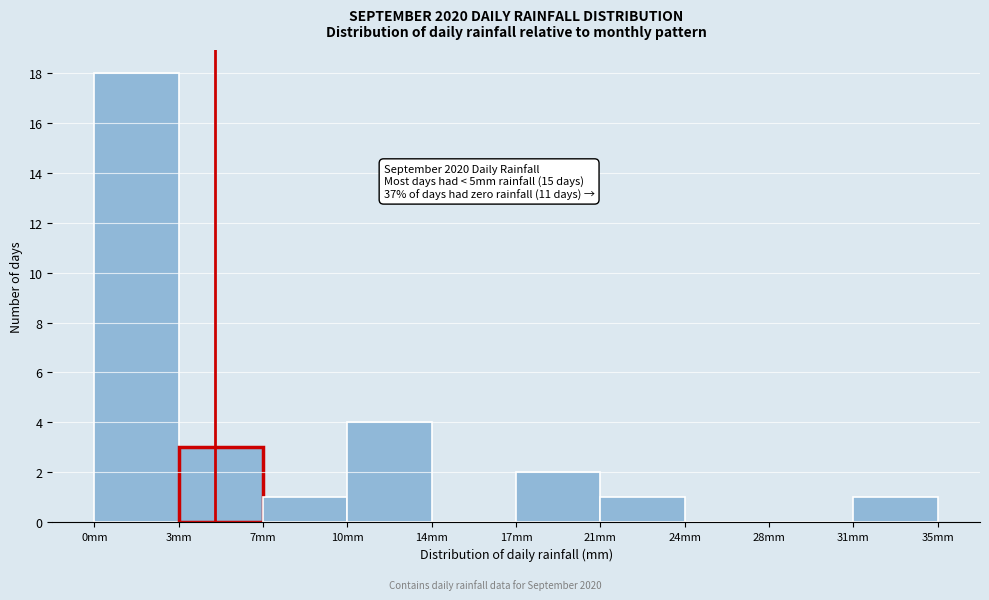

Reading right to left, transcribe all the data shown in this chart.

31mm=1	28mm=0	24mm=0	21mm=1	17mm=2	14mm=0	10mm=4	7mm=1	3mm=3	0mm=18